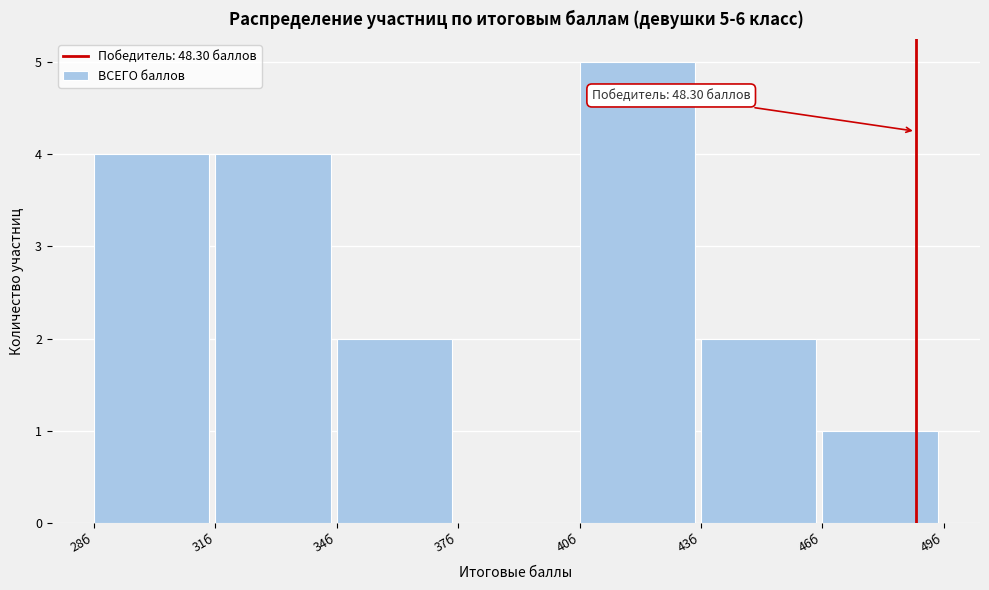

Over which range of the x-axis is the bar tallest?

40 to 43